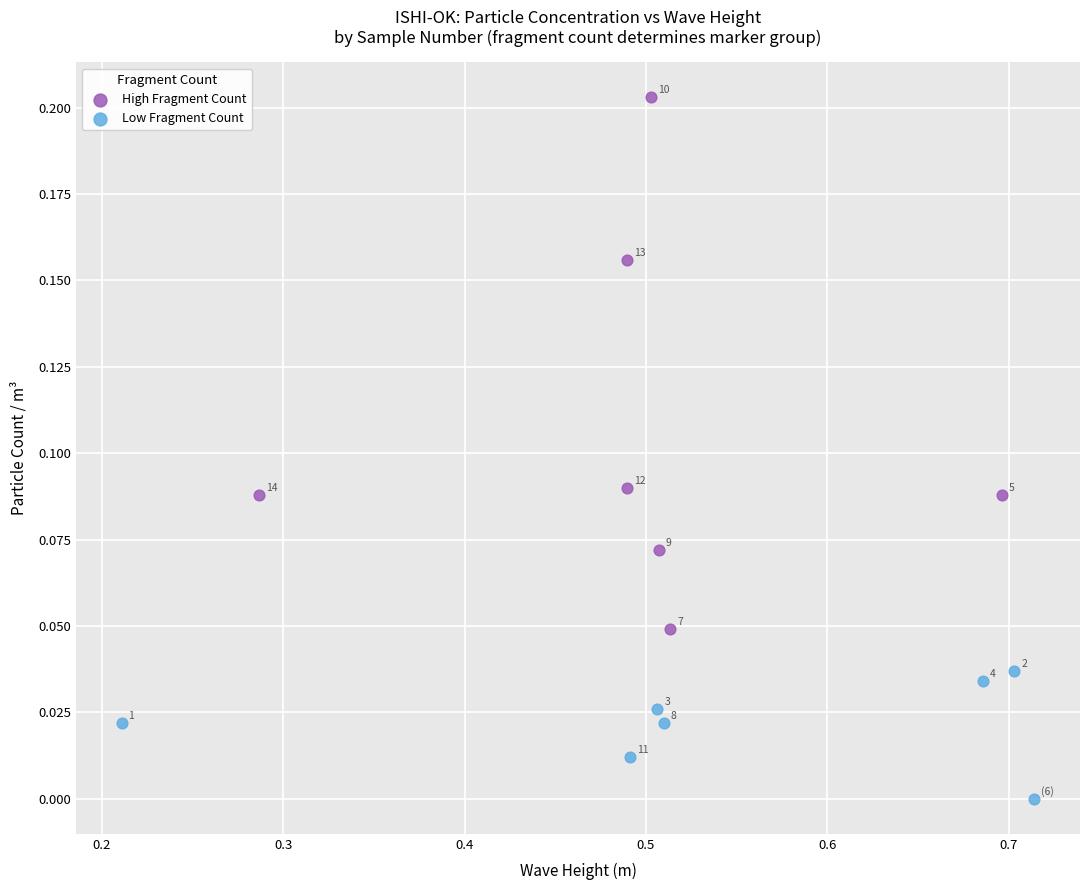

Which series reaches the maximum Y coordinate?

High Fragment Count